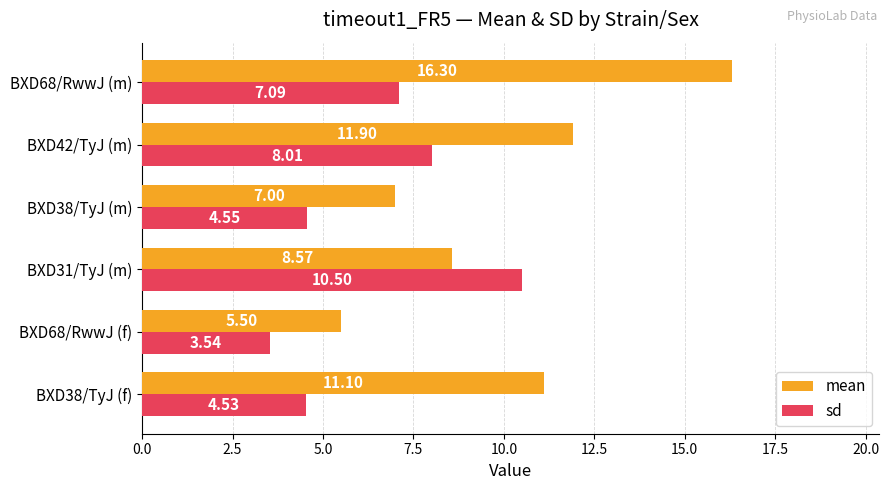

What is the sum of the mean values at BXD68/RwwJ (m) and BXD42/TyJ (m)?

28.2